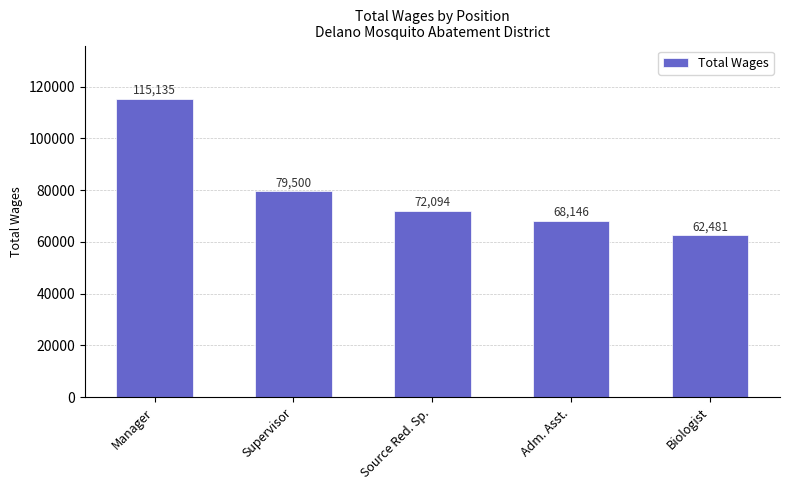

What is the sum of all values?

397356